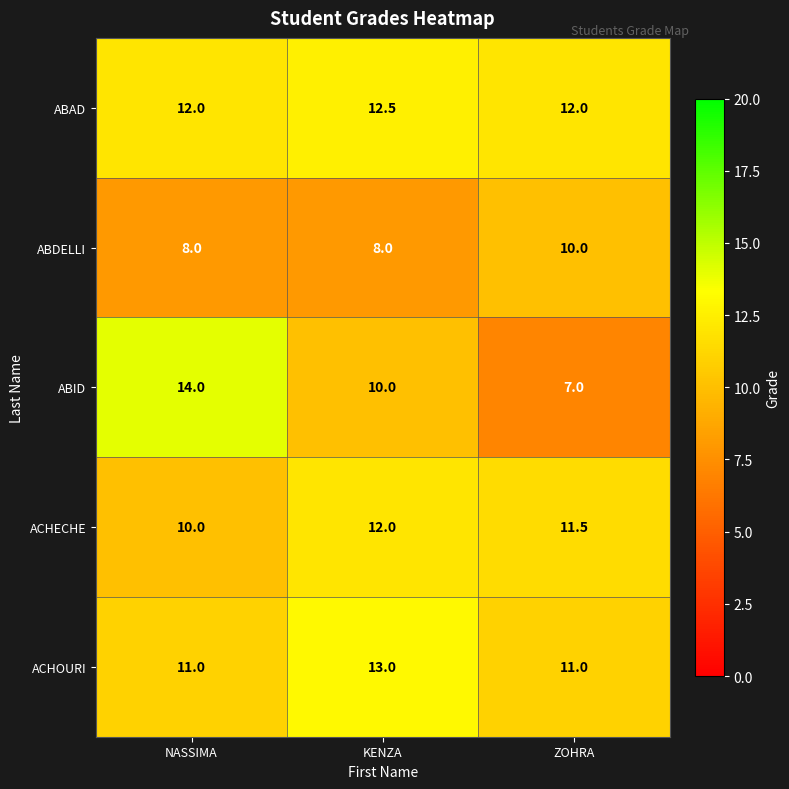

Reading left to right, transcribe all the data shown in this chart.

ABAD: 12.0	12.5	12.0
ABDELLI: 8.0	8.0	10.0
ABID: 14.0	10.0	7.0
ACHECHE: 10.0	12.0	11.5
ACHOURI: 11.0	13.0	11.0